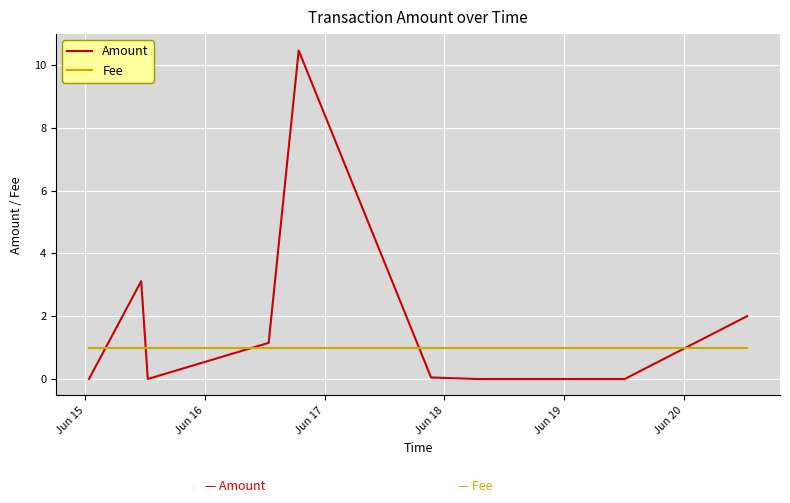

What is the difference between the maximum and minimum values in the Amount series?

10.5